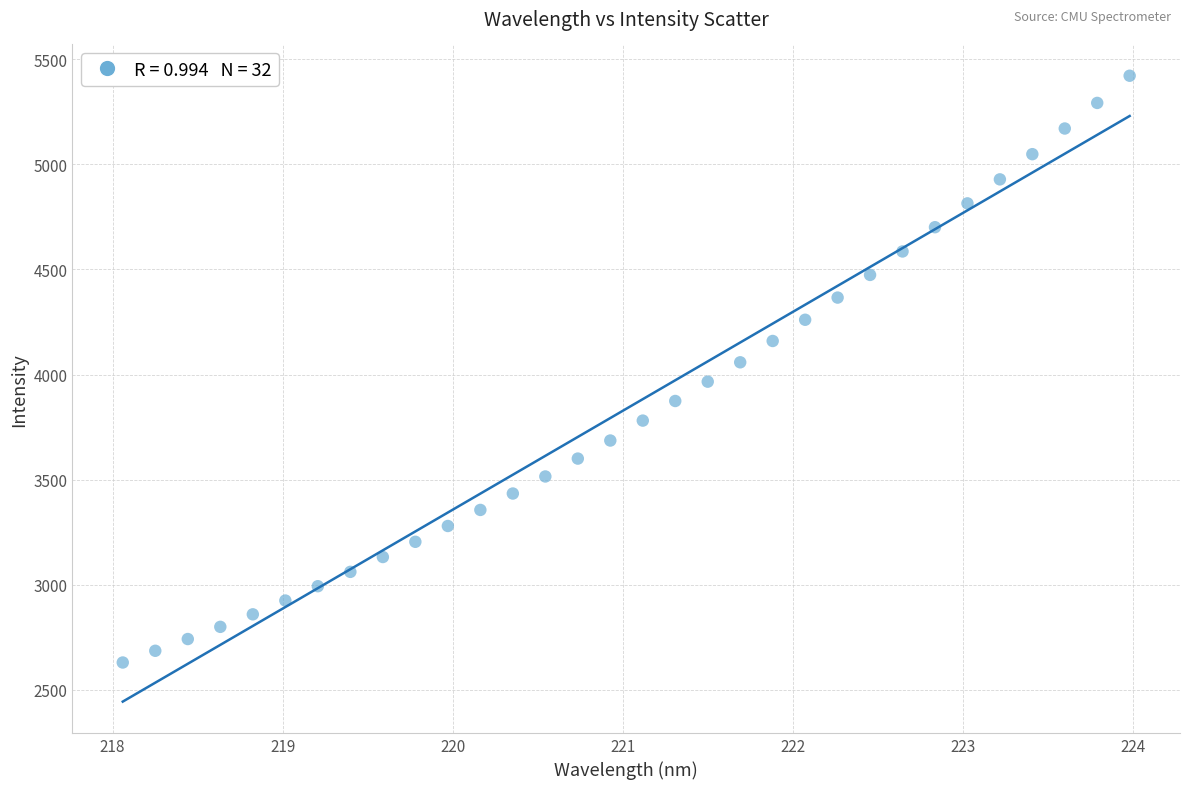

What is the range of X values (max minus min)?

5.9